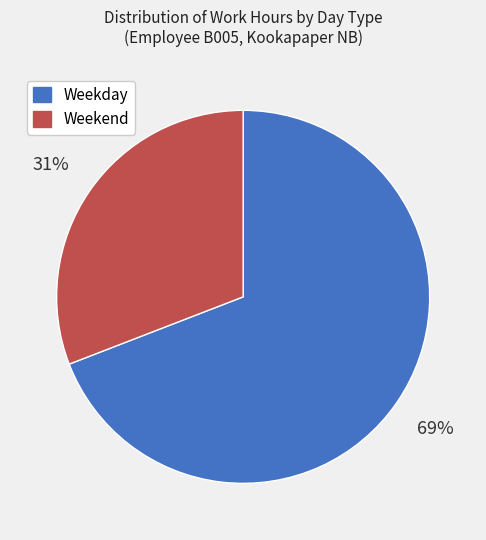

What percentage is the Weekend slice, to the nearest percent?

31%